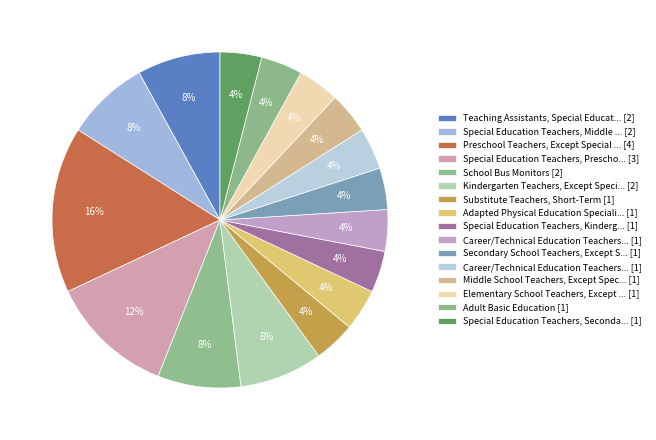

How many segments does this pie chart have?

16